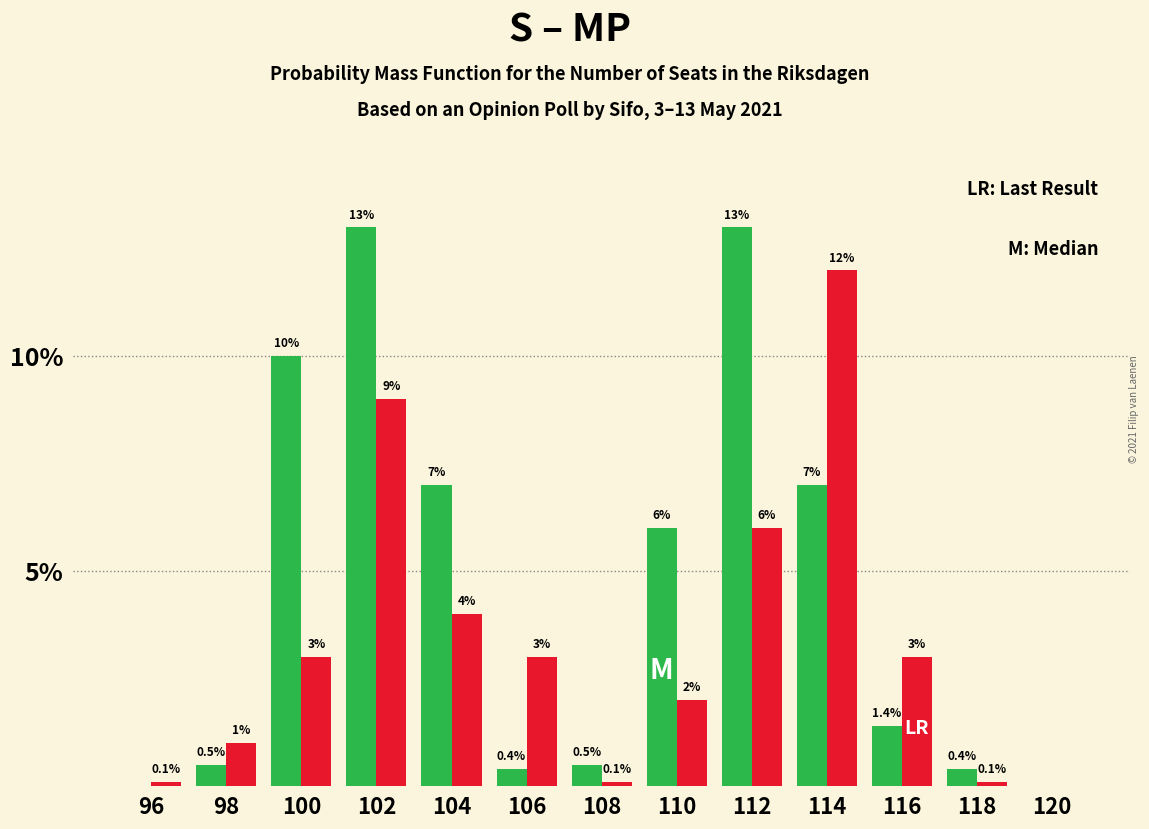

At which category is the sum across all series the highest?

102